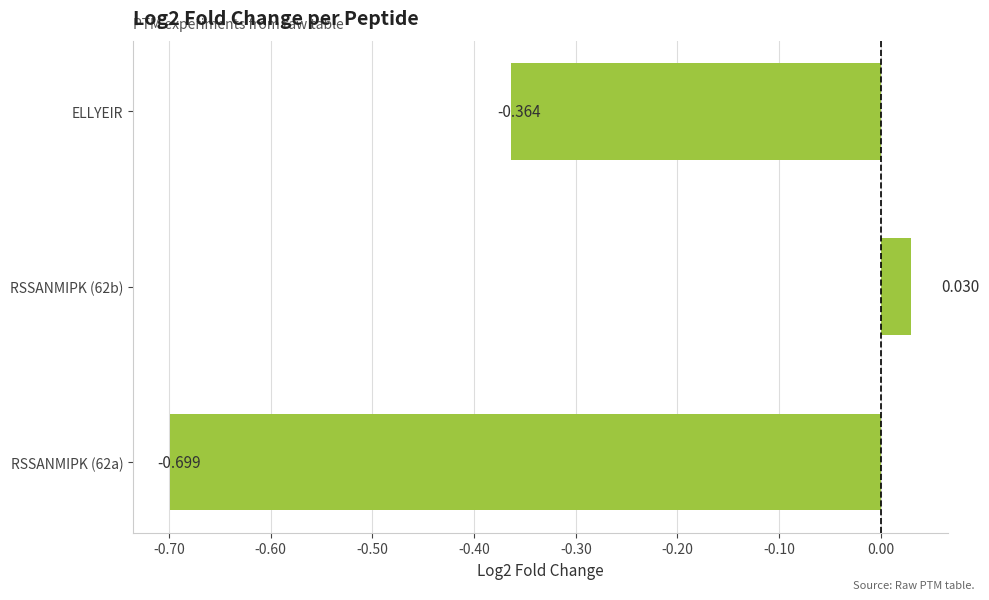

Rank the categories by value from highest to lowest.

RSSANMIPK (62b), ELLYEIR, RSSANMIPK (62a)